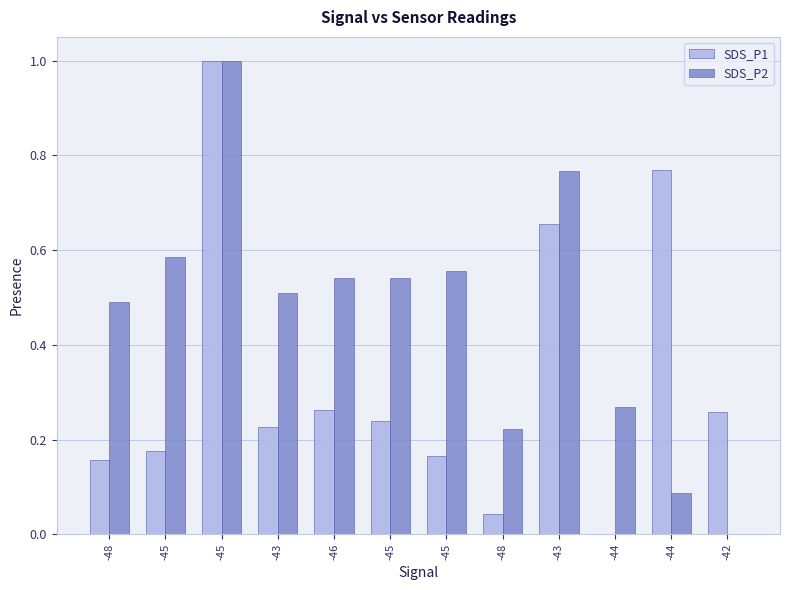

What is the average value of the SDS_P1 series?

0.3